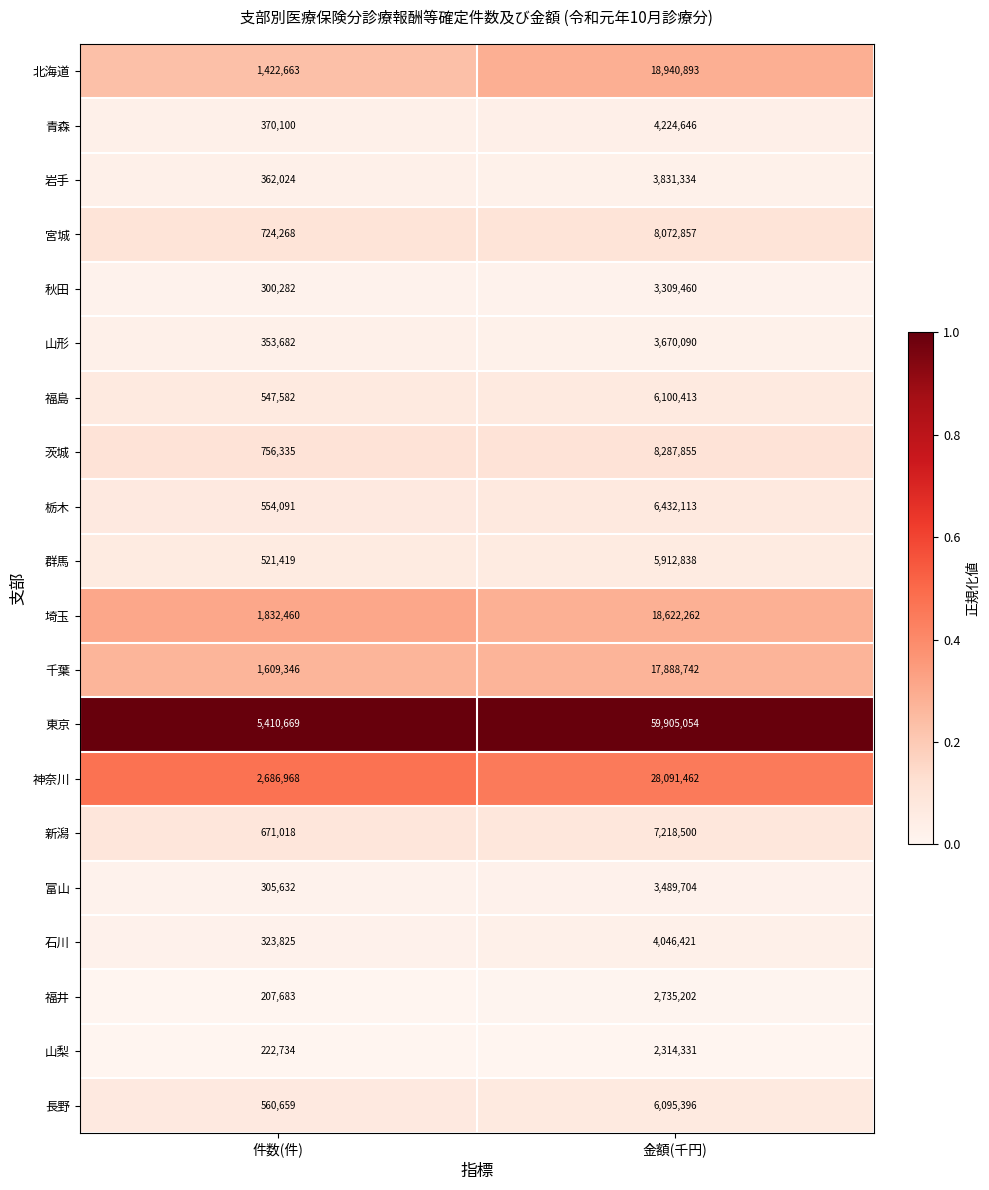

List the series in order of their peak value, lowest first.

山梨, 福井, 秋田, 富山, 山形, 岩手, 石川, 青森, 群馬, 長野, 福島, 栃木, 新潟, 宮城, 茨城, 千葉, 埼玉, 北海道, 神奈川, 東京